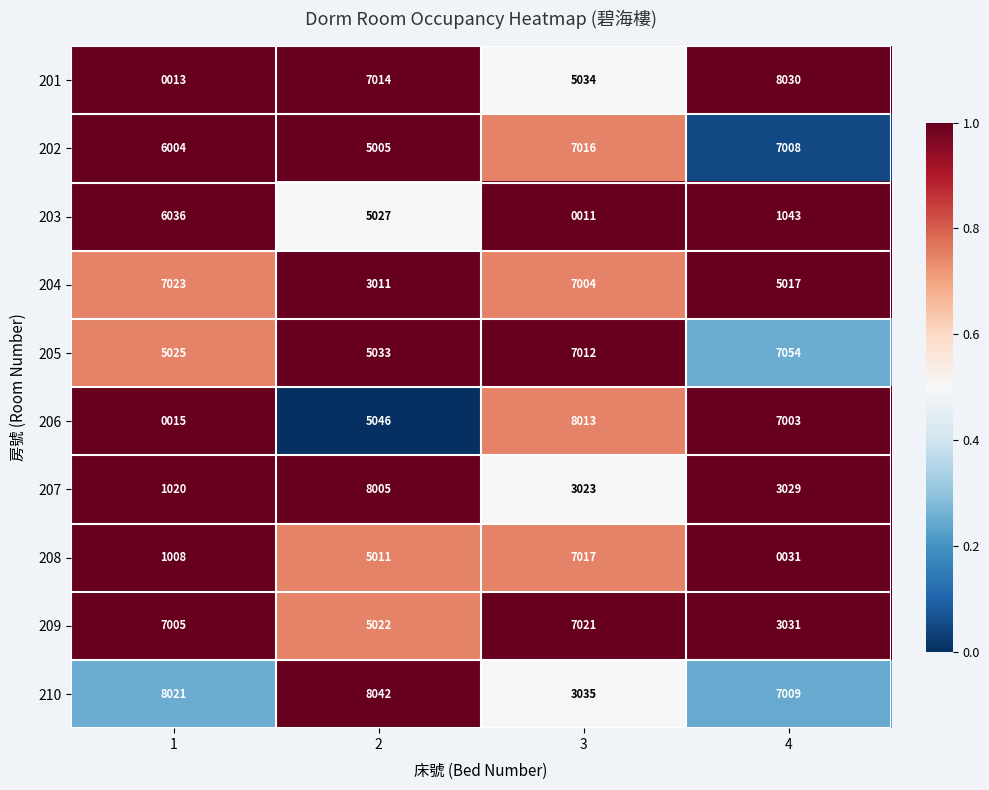

How many series are shown in this chart?

10